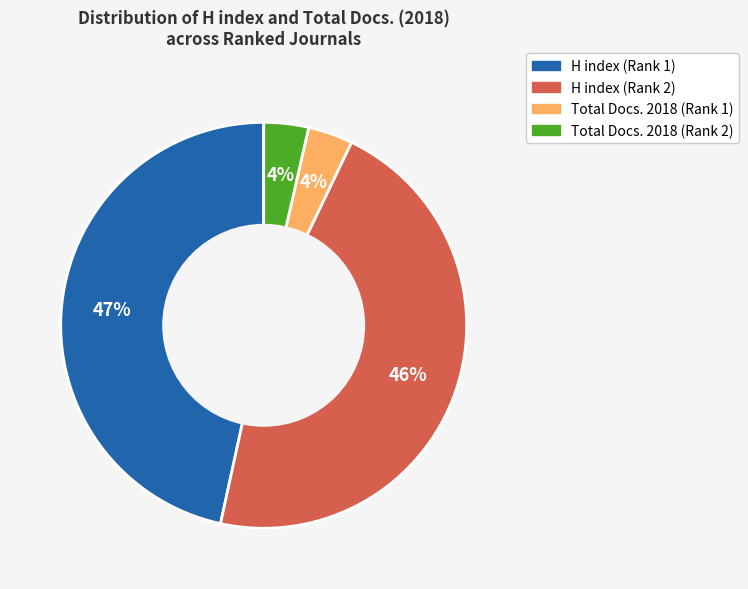

The H index (Rank 1) slice represents 47% of the pie. True or false?

True